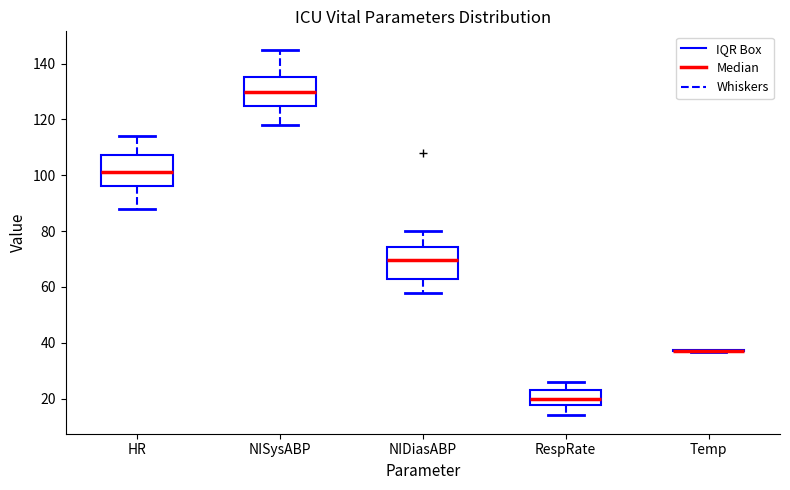

Reading left to right, read every box against the y-axis: the position of its median line, the range the box covers, and the ends of its whiskers. The values are not printed on the chart, so give them approximately, as read against the axis.

HR: median 102, box 96 to 108, whiskers 88 to 114
NISysABP: median 130, box 124 to 136, whiskers 118 to 146
NIDiasABP: median 70, box 62 to 74, whiskers 58 to 80
RespRate: median 20, box 18 to 24, whiskers 14 to 26
Temp: box collapsed to a line at 38, whiskers 36 to 38